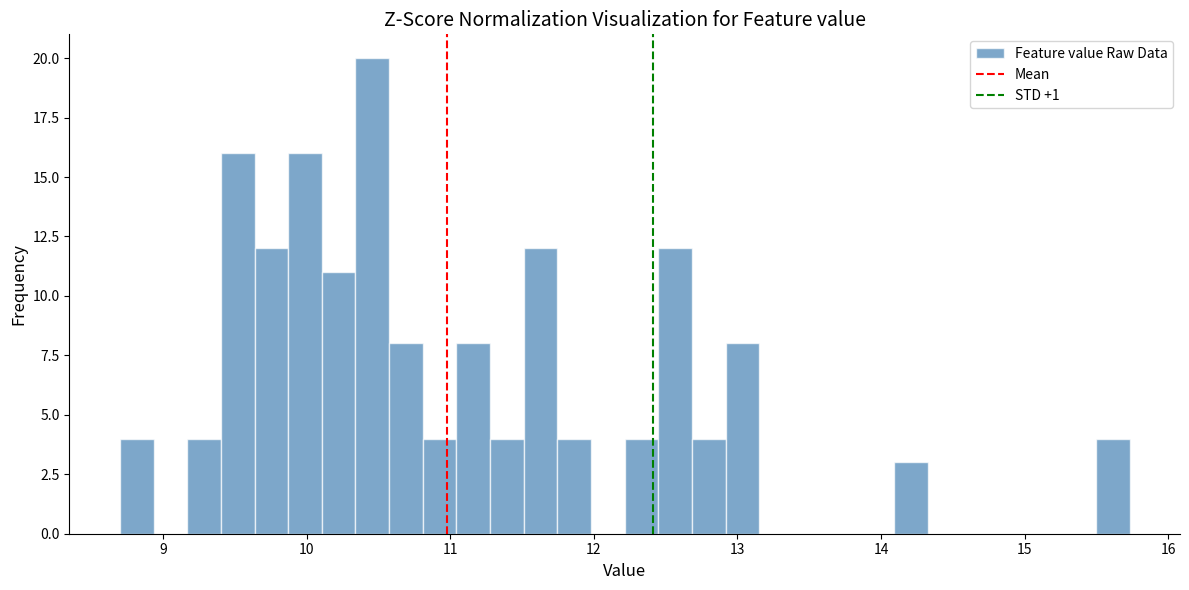

Around what value on the x-axis is the tallest bar? Give the approximate position of its centre, as read against the axis.

10.5